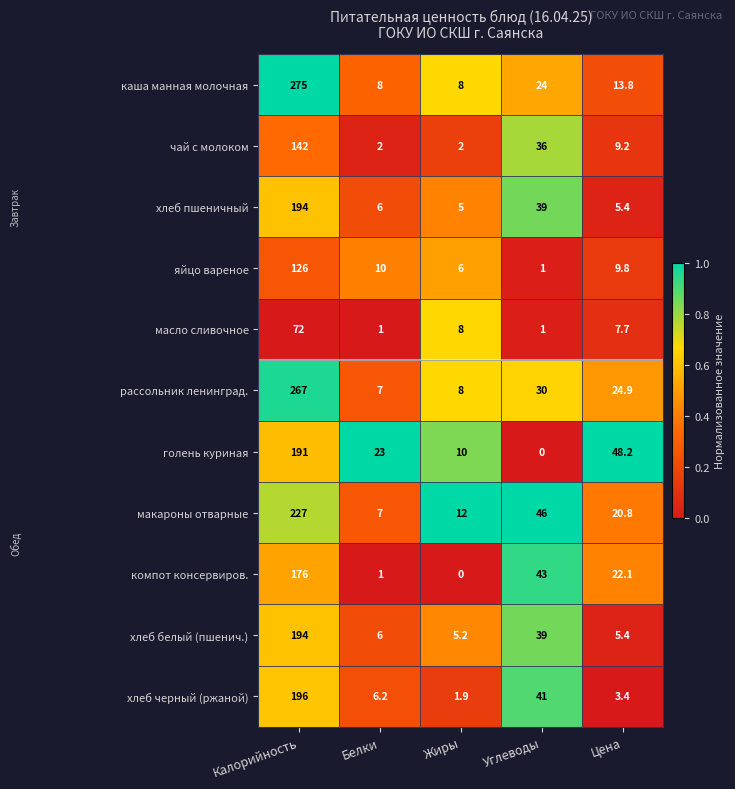

Which series changed the most between Углеводы and Цена?

голень куриная